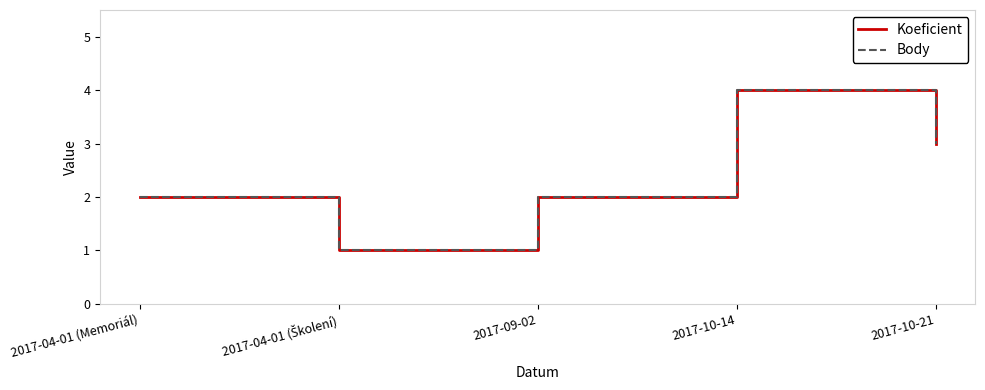

Is the value of Body at 2017-04-01 (Školení) greater than the value of Koeficient at 2017-10-14?

No